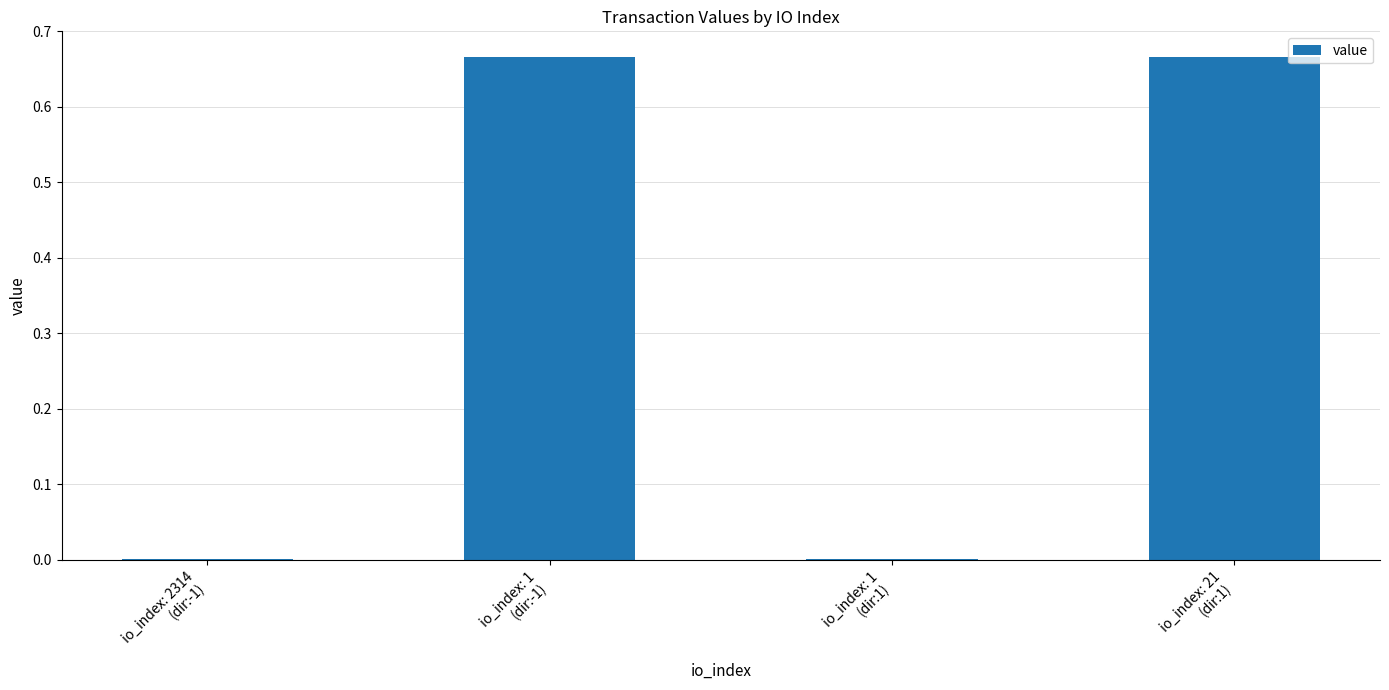

What is the sum of all values?

1.3